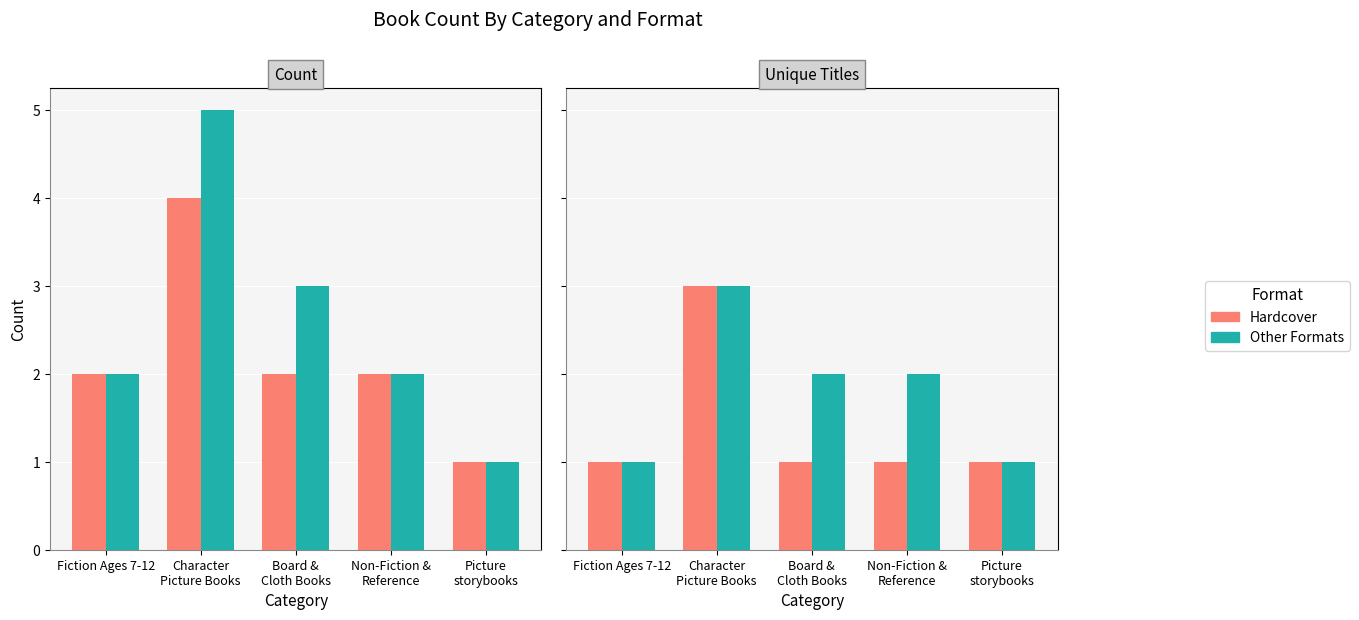

Count the number of categories in the chart.

5